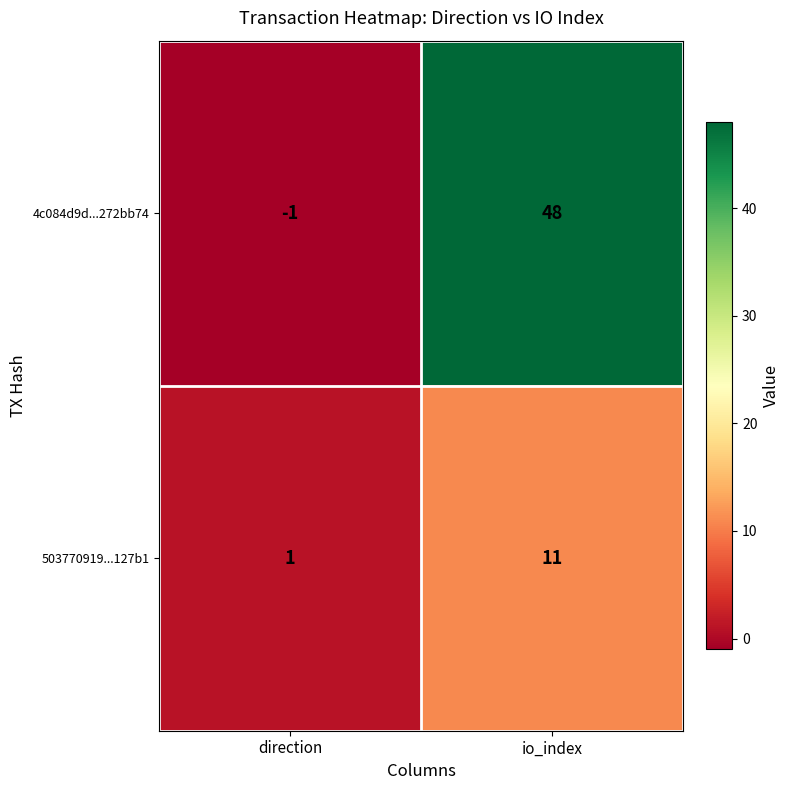

How many distinct data groups are displayed?

2